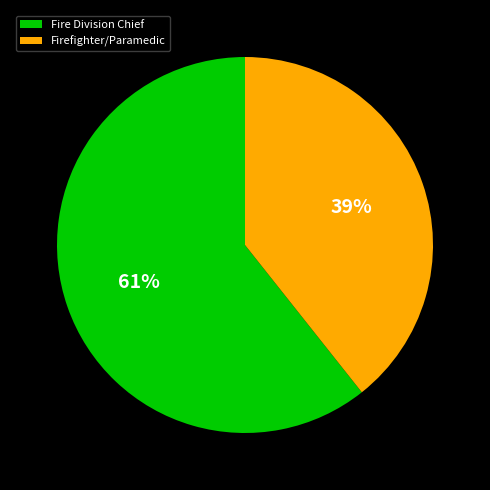

How many slices are in this pie chart?

2